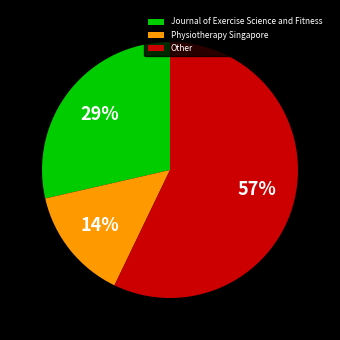

Which category has the smallest portion of the pie?

Physiotherapy Singapore